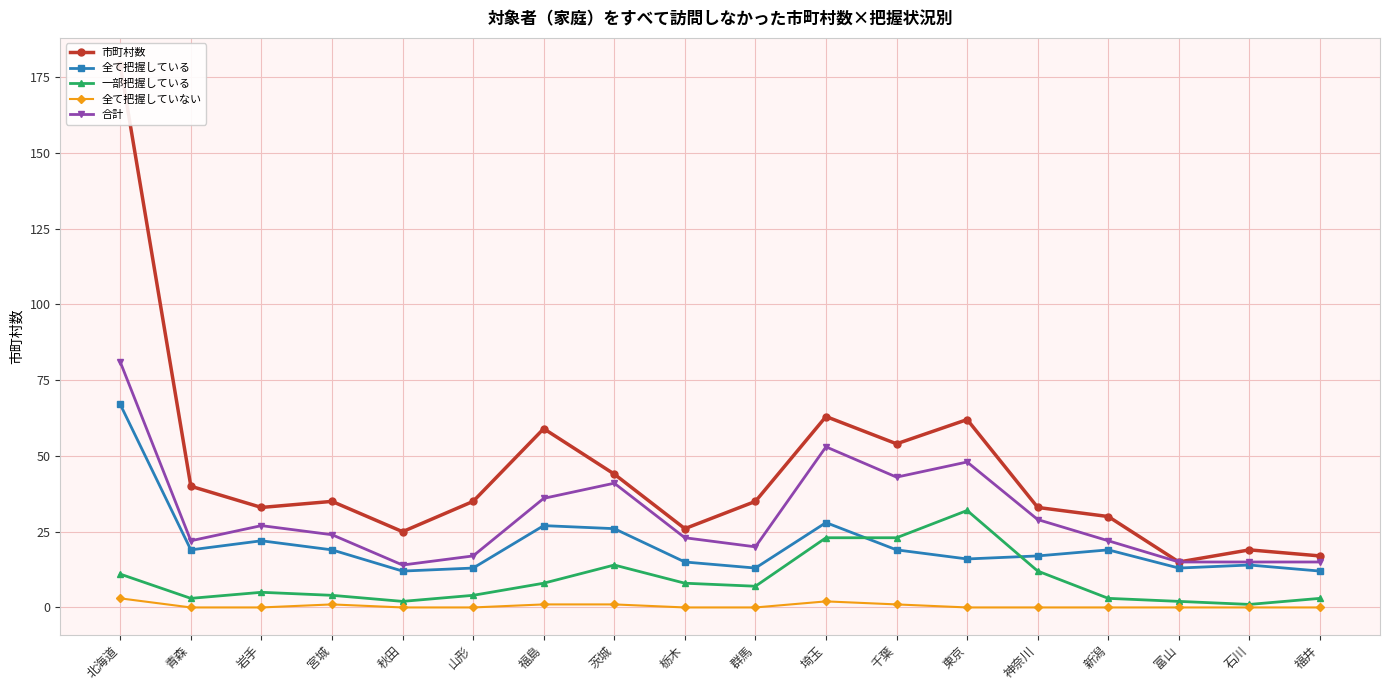

Reading right to left, what are all the values shown in this chart?

市町村数: 福井=17	石川=19	富山=15	新潟=30	神奈川=33	東京=62	千葉=54	埼玉=63	群馬=35	栃木=26	茨城=44	福島=59	山形=35	秋田=25	宮城=35	岩手=33	青森=40	北海道=179
全て把握している: 福井=12	石川=14	富山=13	新潟=19	神奈川=17	東京=16	千葉=19	埼玉=28	群馬=13	栃木=15	茨城=26	福島=27	山形=13	秋田=12	宮城=19	岩手=22	青森=19	北海道=67
一部把握している: 福井=3	石川=1	富山=2	新潟=3	神奈川=12	東京=32	千葉=23	埼玉=23	群馬=7	栃木=8	茨城=14	福島=8	山形=4	秋田=2	宮城=4	岩手=5	青森=3	北海道=11
全て把握していない: 福井=0	石川=0	富山=0	新潟=0	神奈川=0	東京=0	千葉=1	埼玉=2	群馬=0	栃木=0	茨城=1	福島=1	山形=0	秋田=0	宮城=1	岩手=0	青森=0	北海道=3
合計: 福井=15	石川=15	富山=15	新潟=22	神奈川=29	東京=48	千葉=43	埼玉=53	群馬=20	栃木=23	茨城=41	福島=36	山形=17	秋田=14	宮城=24	岩手=27	青森=22	北海道=81